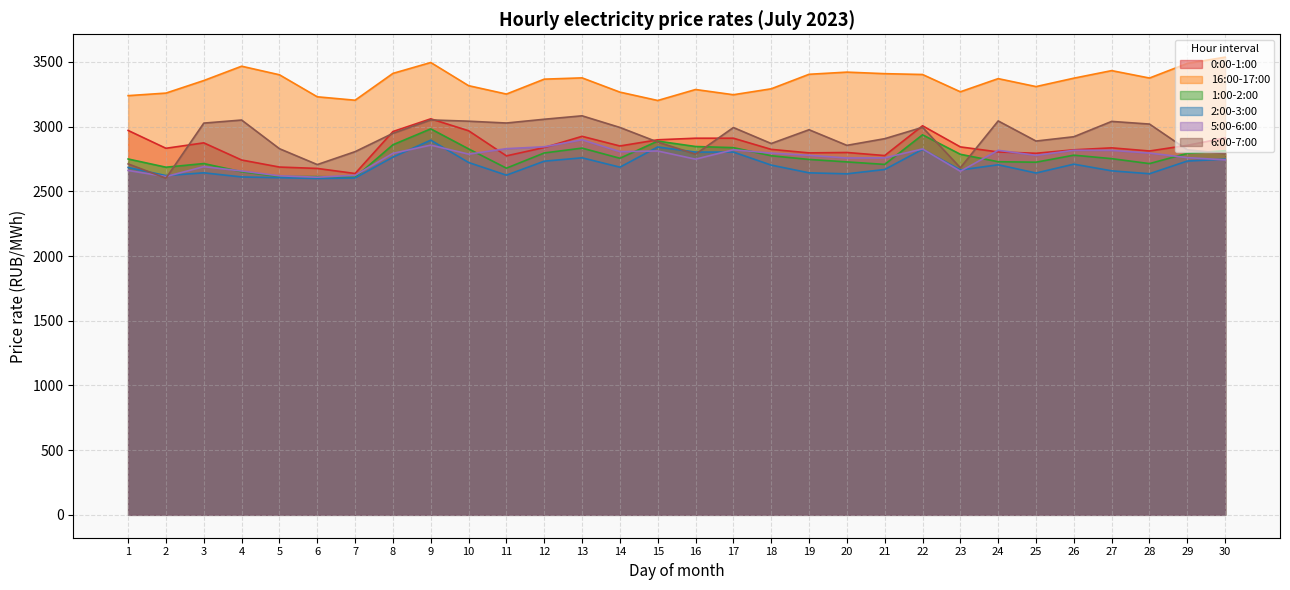

Does the chart display data point markers on the line(s)?

No